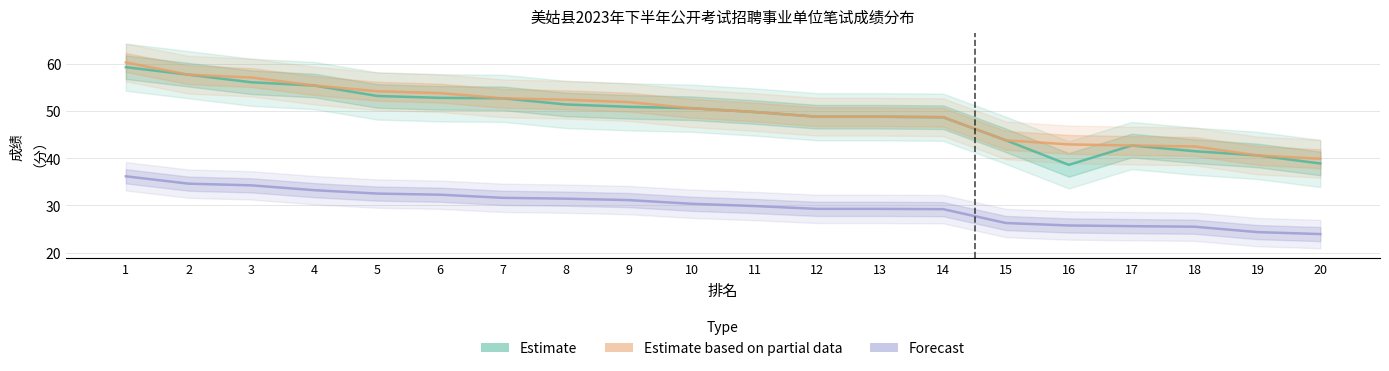

What is the sum of the Estimate values at 19 and 8?

92.0